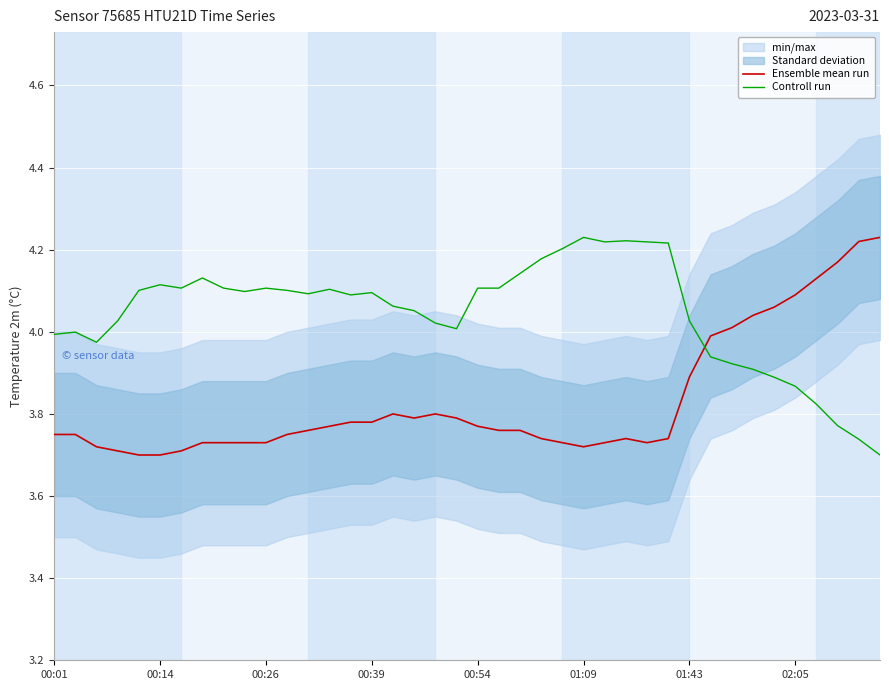

How many intersections are there between Ensemble mean run and Controll run?

1